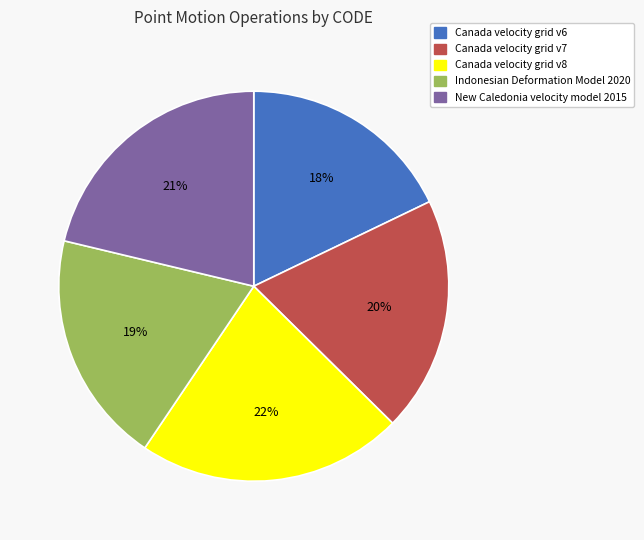

How many slices are in this pie chart?

5